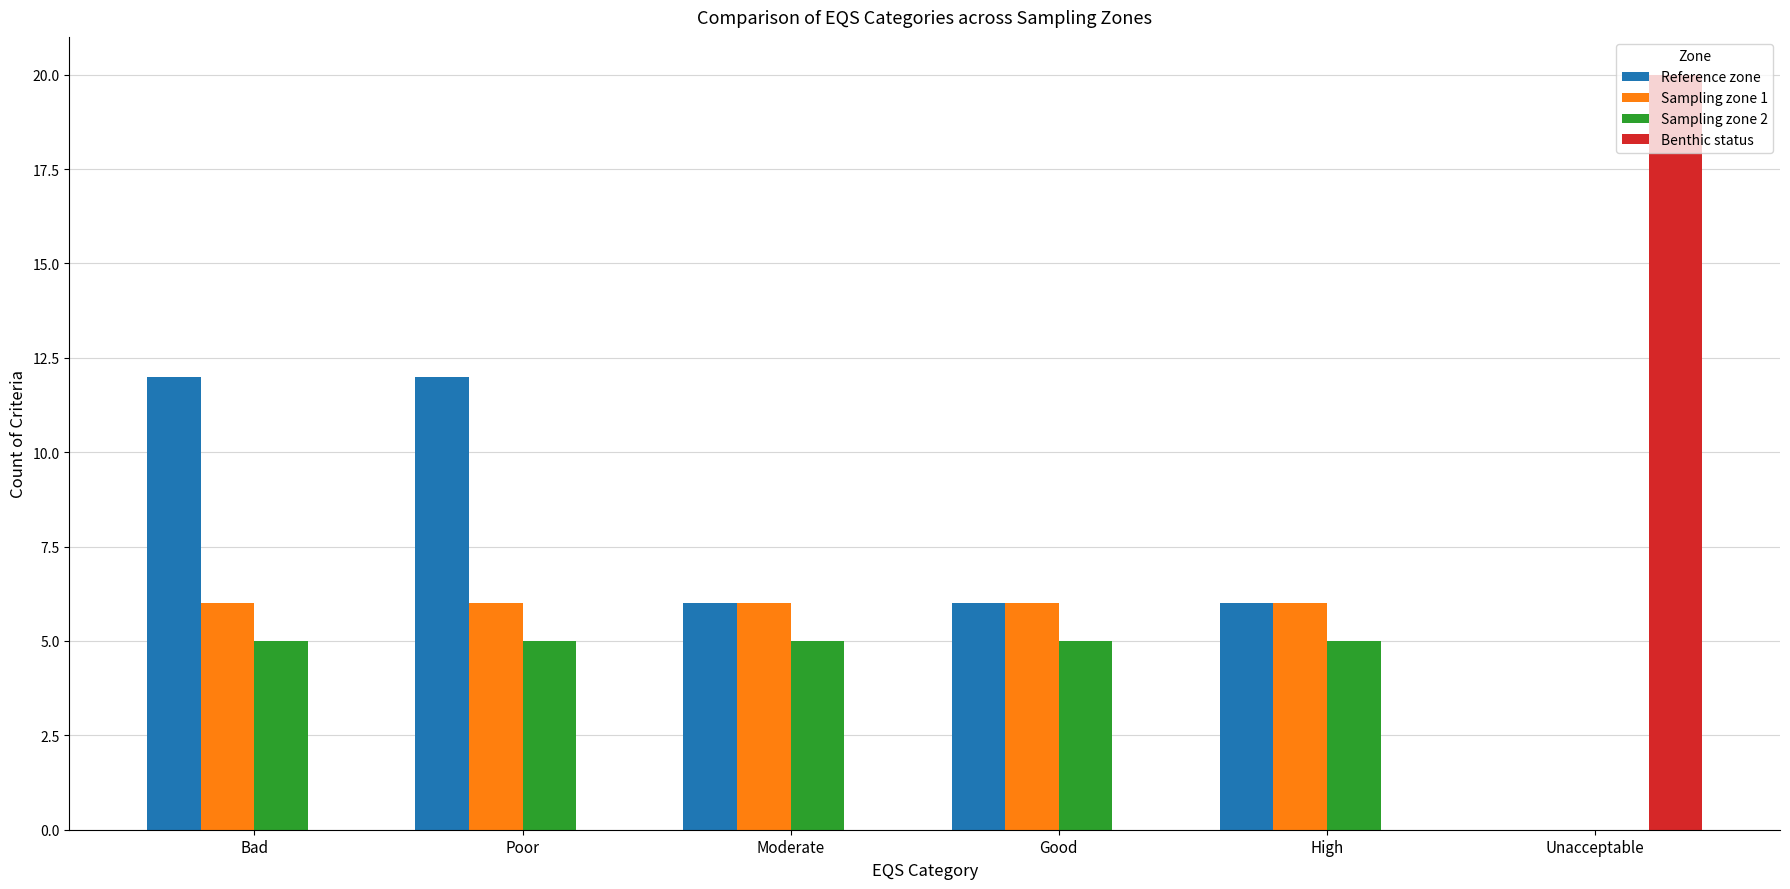

Count the number of data series in this chart.

4